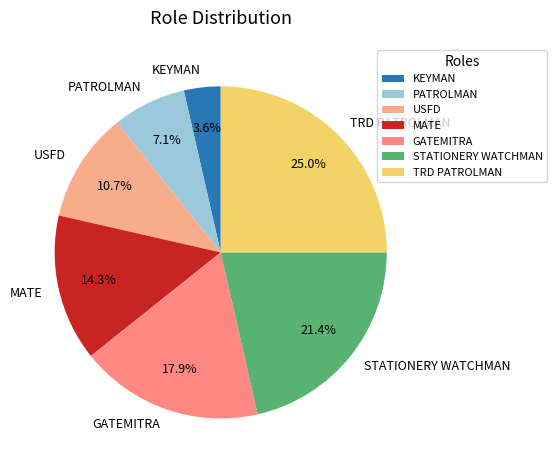

The USFD slice represents 3% of the pie. True or false?

False